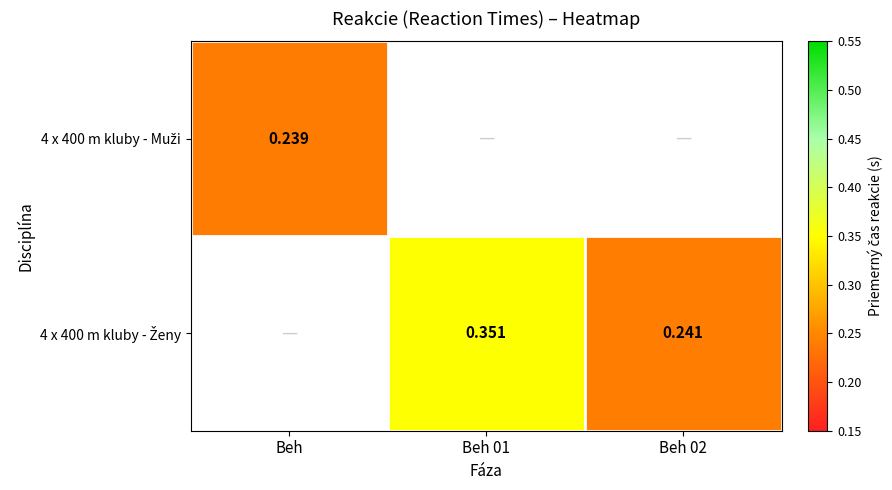

What is the minimum value shown in the chart?

0.2